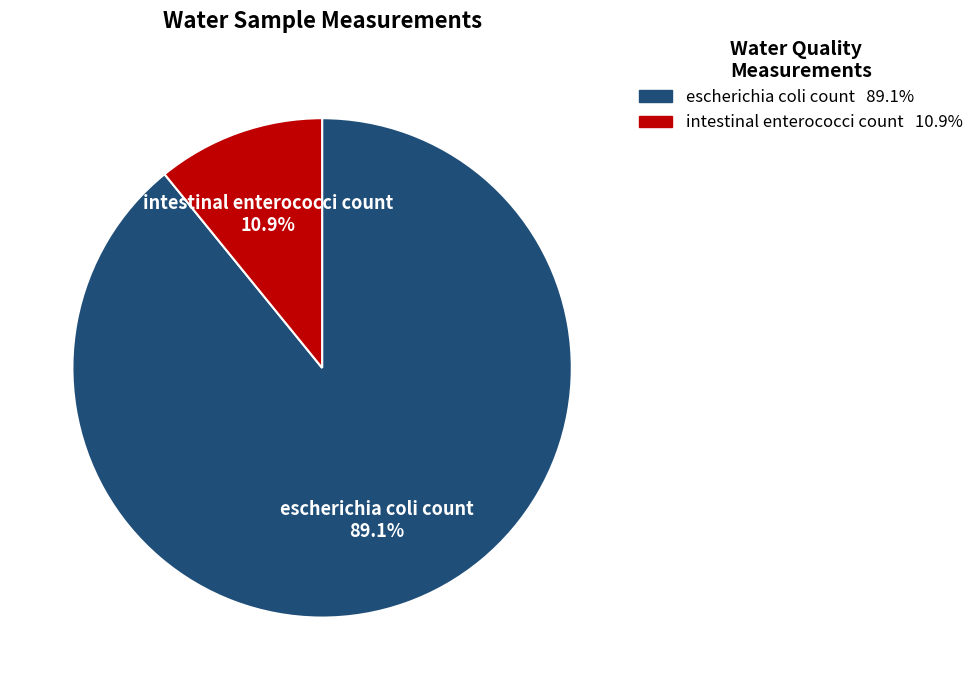

To the nearest percent, what is the difference between the intestinal enterococci count and escherichia coli count slice percentages?

78%